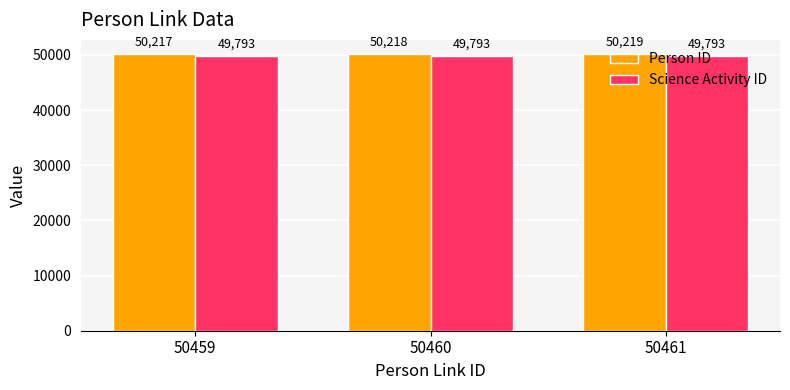

At which category is the sum across all series the highest?

50461